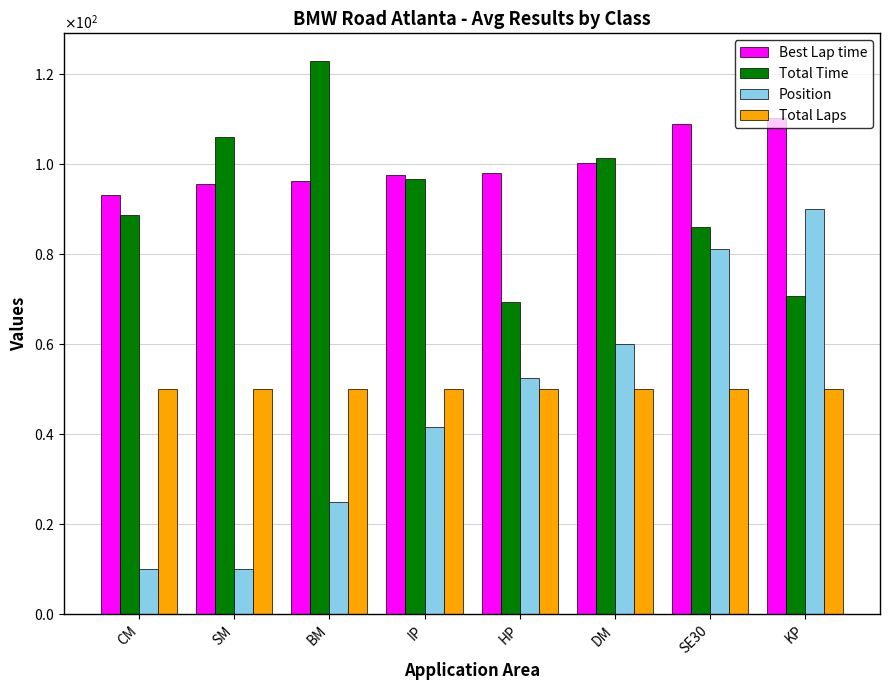

What is the smallest value displayed?

10.0